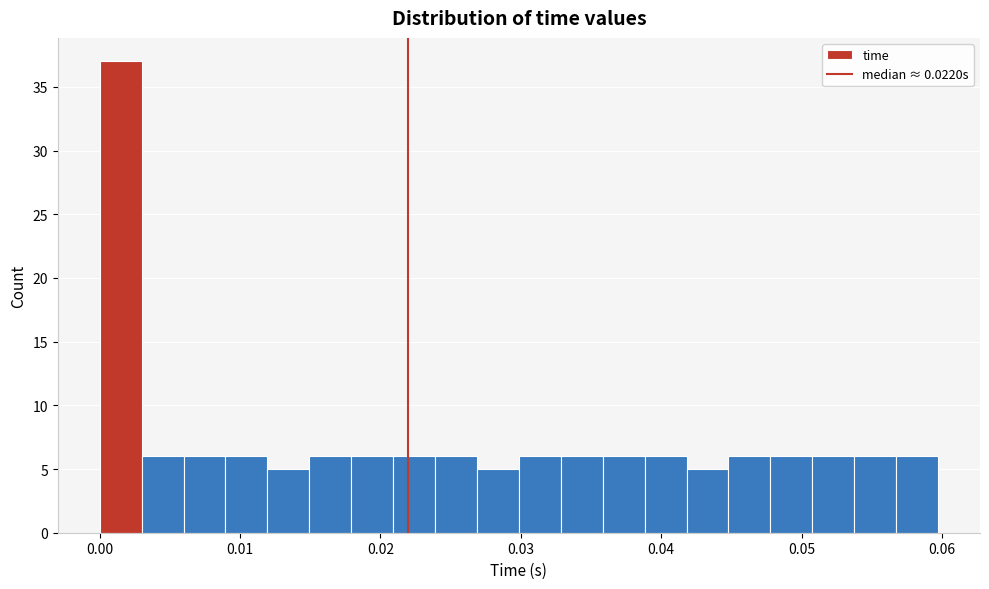

Read against the x-axis, roughly where is the centre of the tallest bar?

0.001